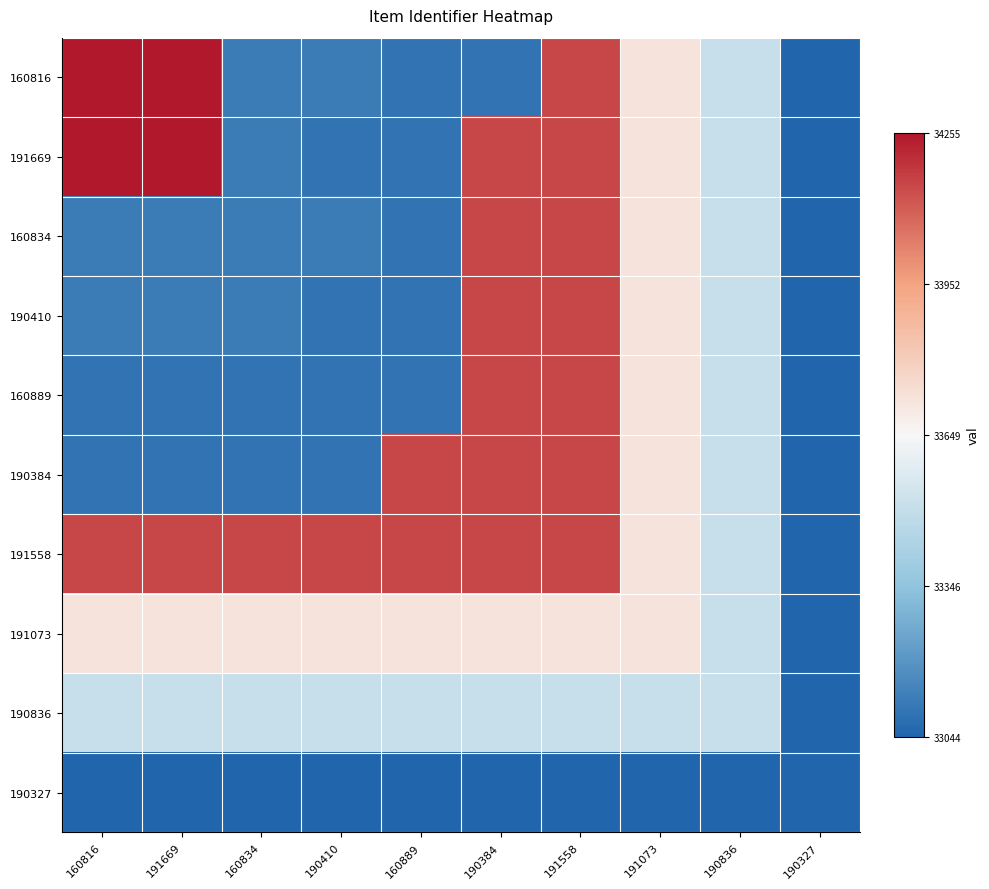

Count the number of categories in the chart.

10